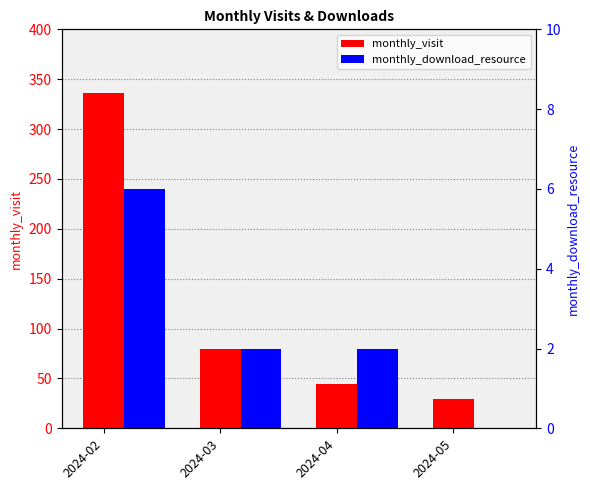

The monthly_download_resource series shows 2 at 2024-04. True or false?

True